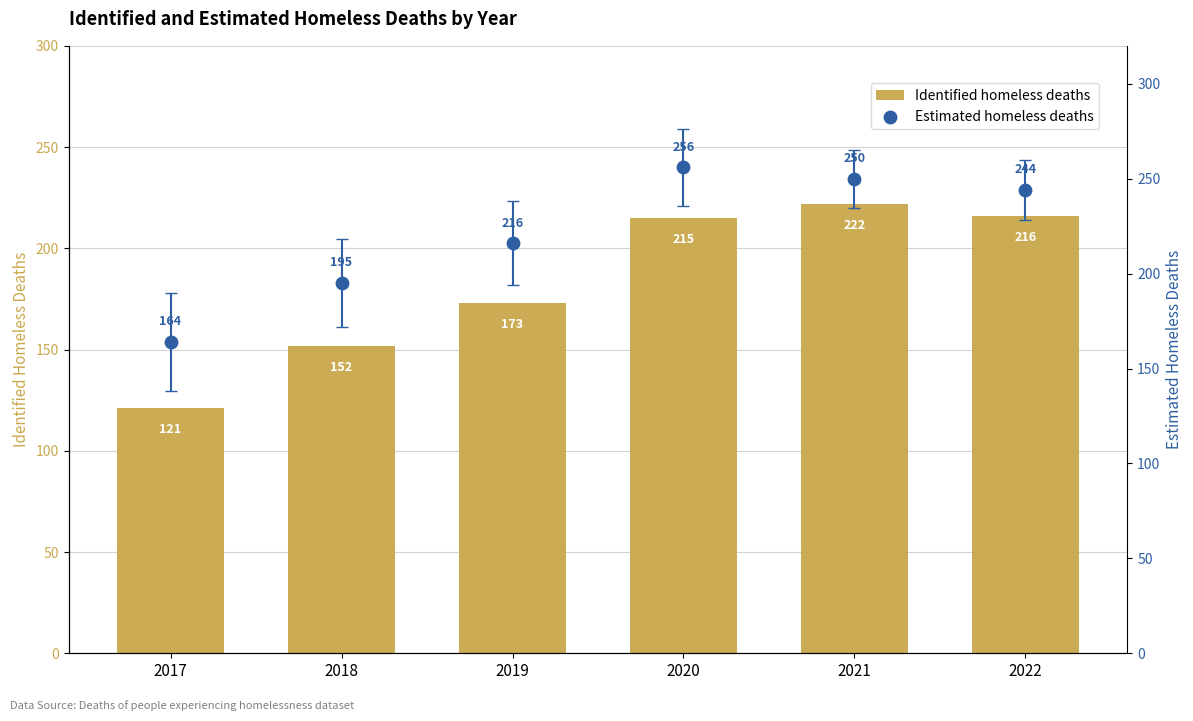

Is the value of Identified homeless deaths at 2018 greater than the value of Estimated homeless deaths at 2018?

No